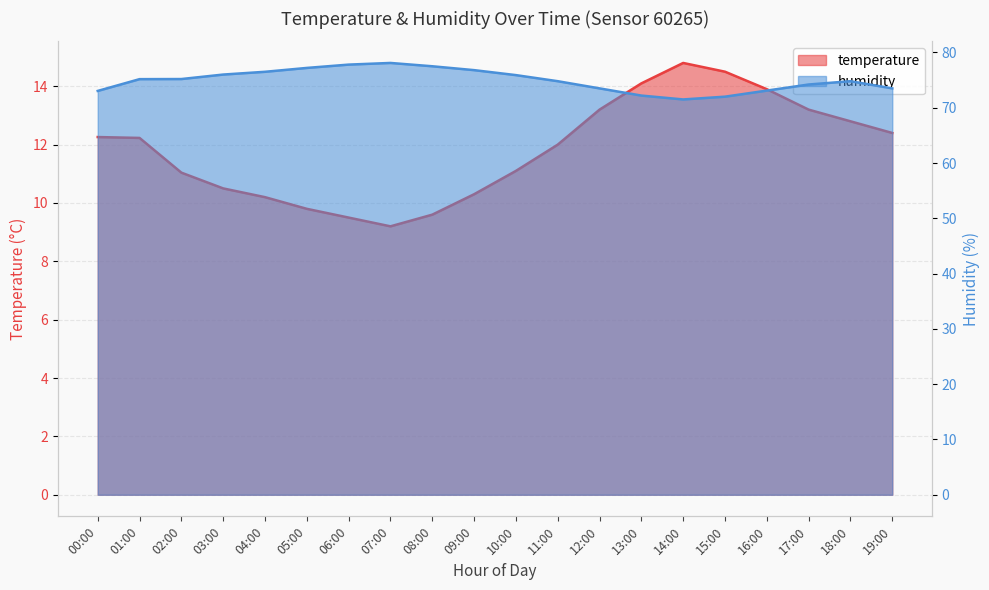

What is the minimum value for humidity?

71.5